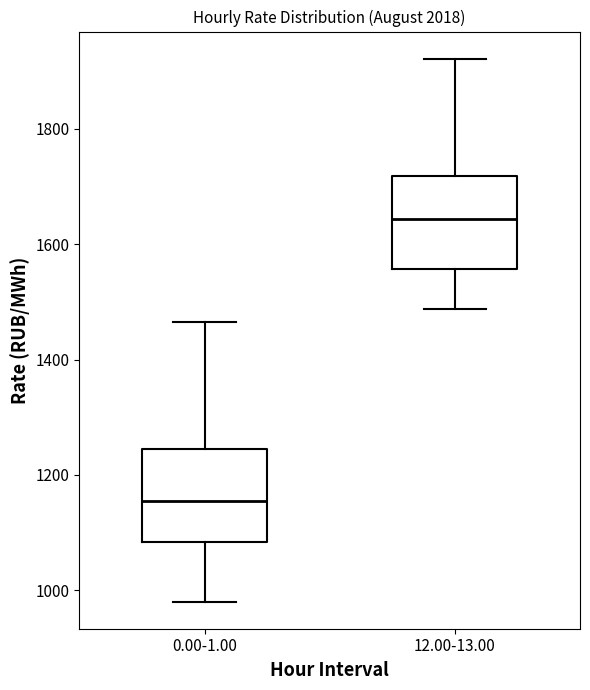

Reading left to right, read every box against the y-axis: the position of its median line, the range the box covers, and the ends of its whiskers. The values are not printed on the chart, so give them approximately, as read against the axis.

0.00-1.00: median 1160, box 1080 to 1240, whiskers 980 to 1460
12.00-13.00: median 1640, box 1560 to 1720, whiskers 1480 to 1920